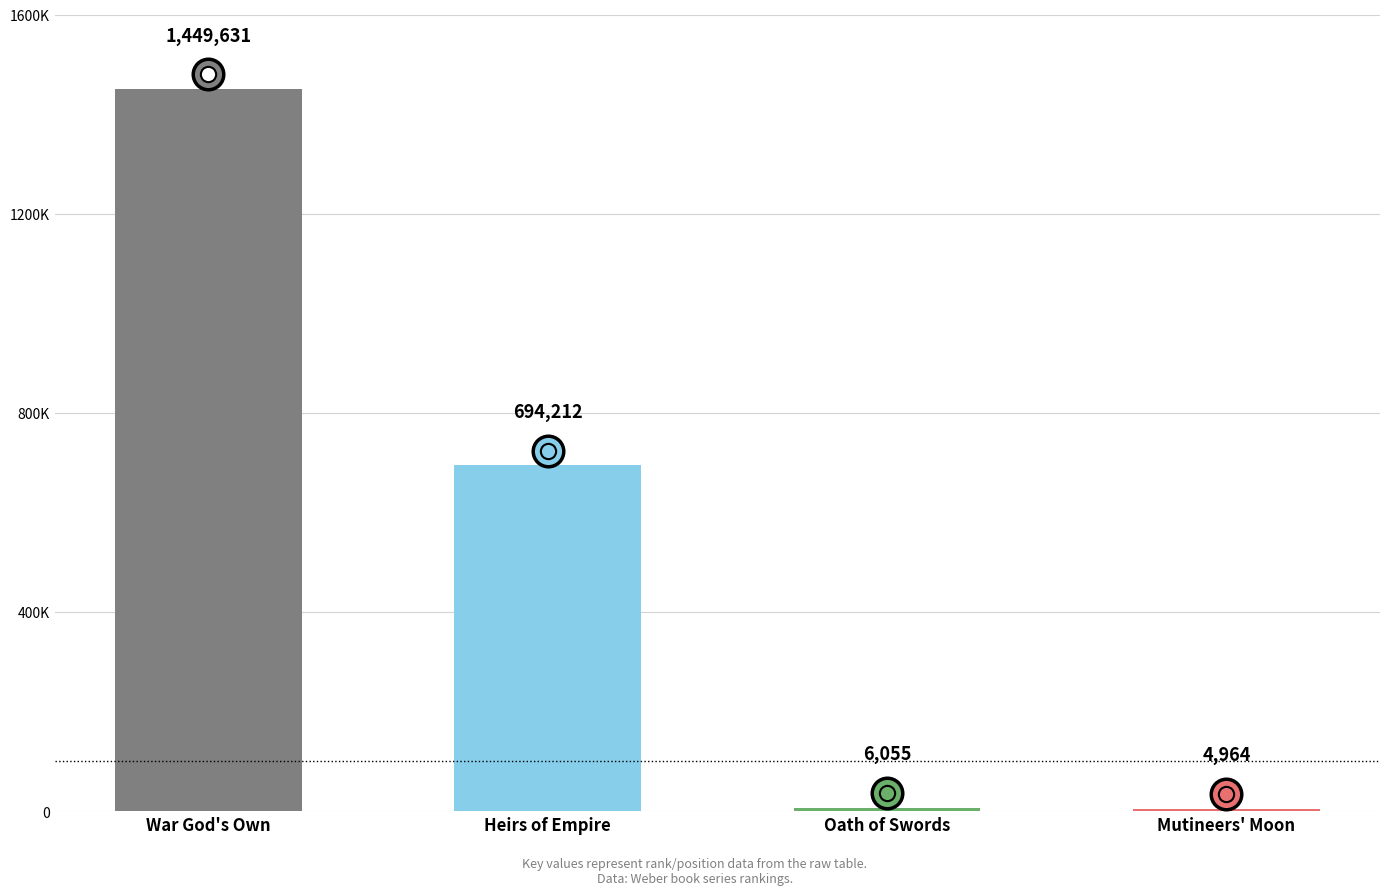

List the labels in order of value, largest first.

War God's Own, Heirs of Empire, Oath of Swords, Mutineers' Moon